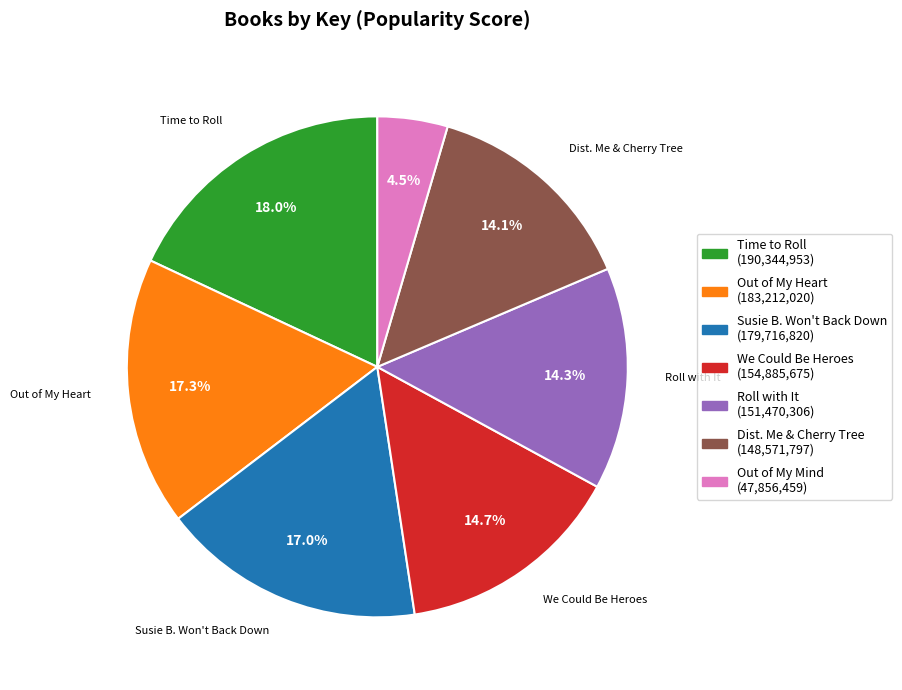

Is there a majority slice in this chart?

No